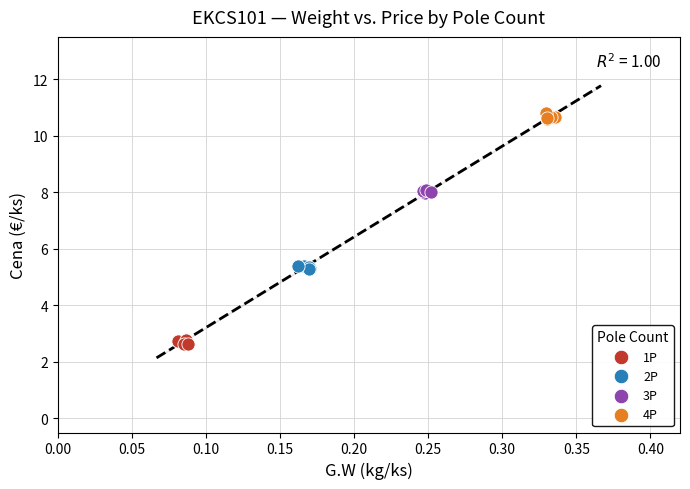

Which series reaches the minimum Y coordinate?

1P